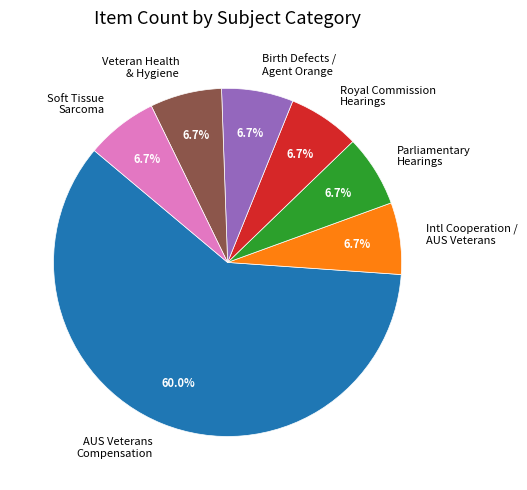

Is the sum of Parliamentary Hearings and Royal Commission Hearings greater than half?

No